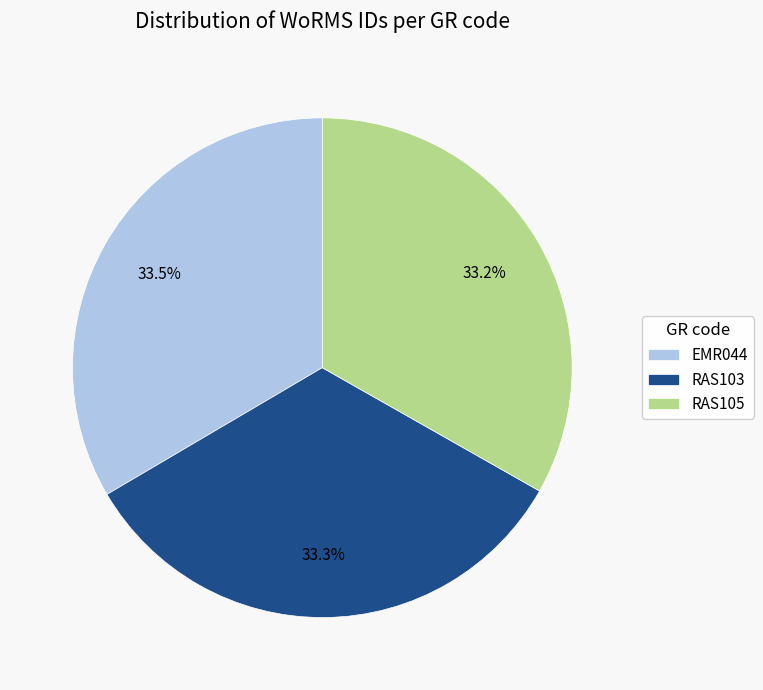

Is RAS103 the majority of the pie?

No